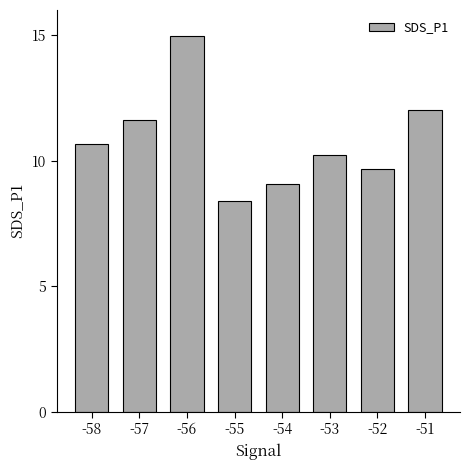

Where is the data nearest to the value 11?

-58